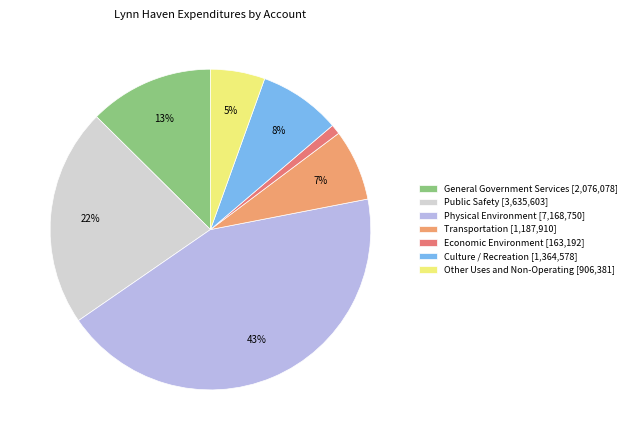

Which category has the smallest portion of the pie?

Economic Environment